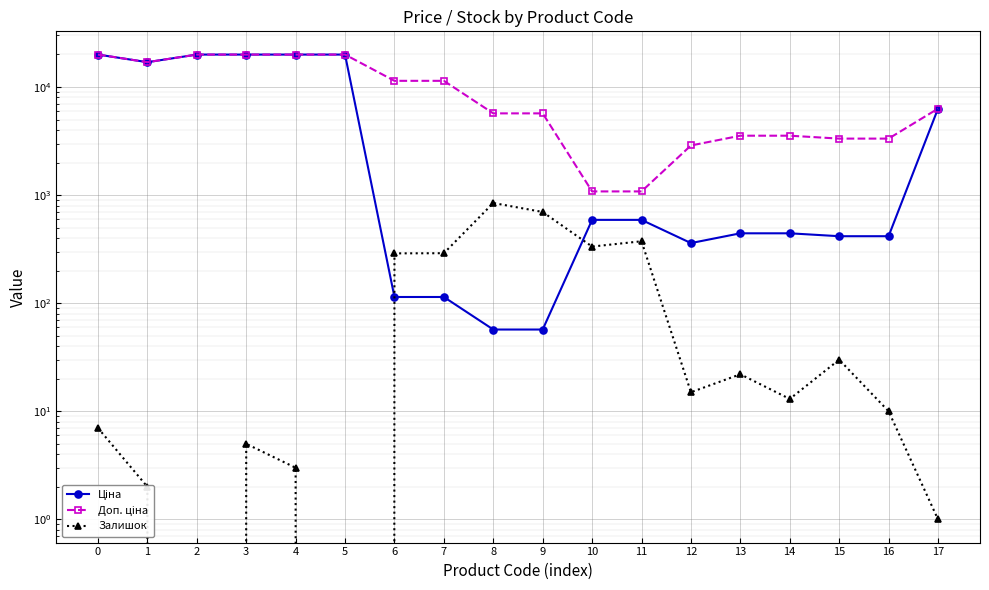

Reading right to left, what are all the values shown in this chart?

Ціна: 17=6308.8	16=416.6	15=416.6	14=443.1	13=443.1	12=359.9	11=589.9	10=589.9	9=57.0	8=57.0	7=114.1	6=114.1	5=19964.2	4=19964.2	3=19964.2	2=19964.2	1=16976.3	0=19964.2
Доп. ціна: 17=6308.8	16=3332.5	15=3332.5	14=3545.0	13=3545.0	12=2878.8	11=1081.7	10=1081.7	9=5705.0	8=5705.0	7=11410.0	6=11410.0	5=19964.2	4=19964.2	3=19964.2	2=19964.2	1=16976.3	0=19964.2
Залишок: 17=1.0	16=10.0	15=30.0	14=13.0	13=22.0	12=15.0	11=374.0	10=334.0	9=698.0	8=845.0	7=290.0	6=289.0	5=0.0	4=3.0	3=5.0	2=0.0	1=2.0	0=7.0